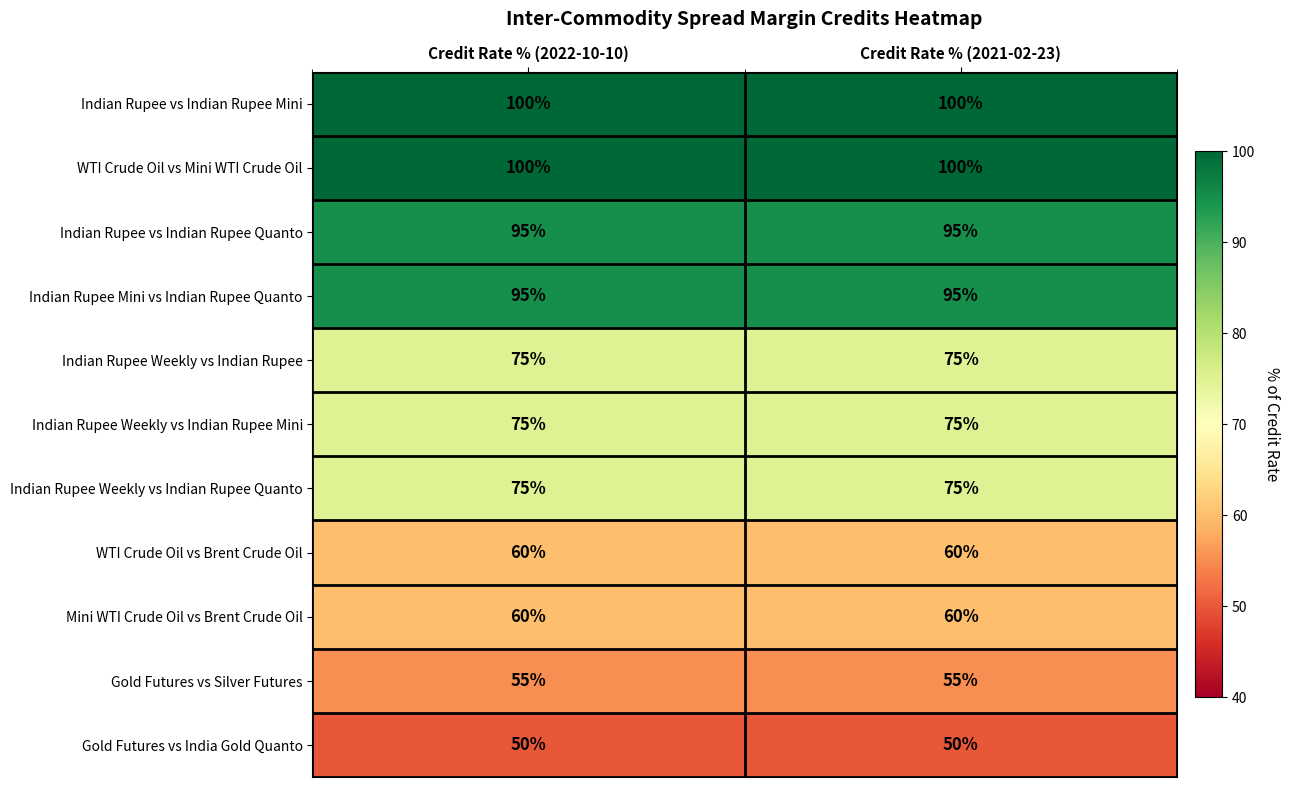

What is the sum of the Mini WTI Crude Oil vs Brent Crude Oil values at Credit Rate % (2021-02-23) and Credit Rate % (2022-10-10)?

120